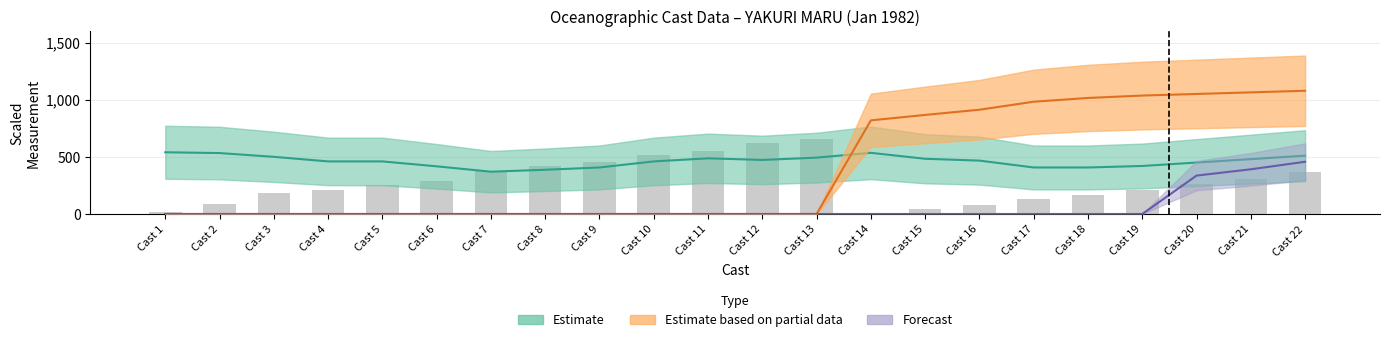

Reading right to left, transcribe all the data shown in this chart.

Cast 22=370.0	Cast 21=310.0	Cast 20=260.0	Cast 19=210.0	Cast 18=170.0	Cast 17=135.0	Cast 16=78.3	Cast 15=46.7	Cast 14=8.3	Cast 13=658.3	Cast 12=621.7	Cast 11=555.0	Cast 10=516.7	Cast 9=453.3	Cast 8=416.7	Cast 7=380.0	Cast 6=290.0	Cast 5=256.7	Cast 4=206.7	Cast 3=181.7	Cast 2=85.0	Cast 1=20.0